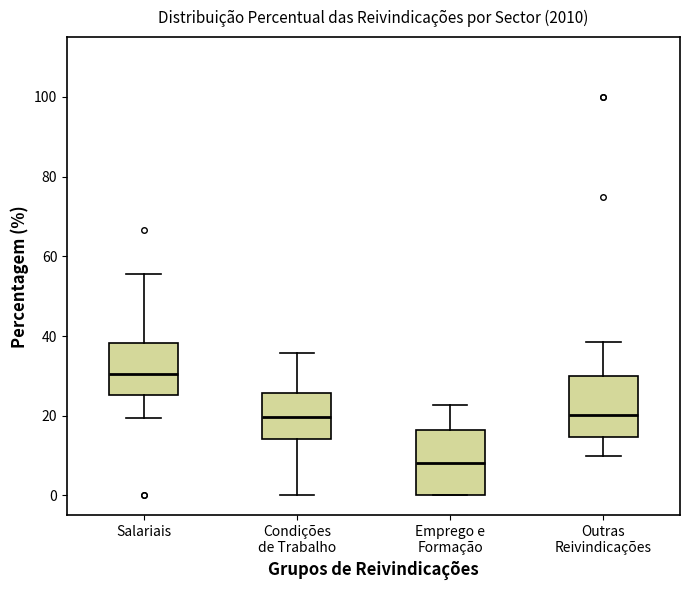

Where is the upper edge of the box for Emprego e Formação on the y-axis? The values are not printed on the chart, so give them approximately, as read against the axis.

16